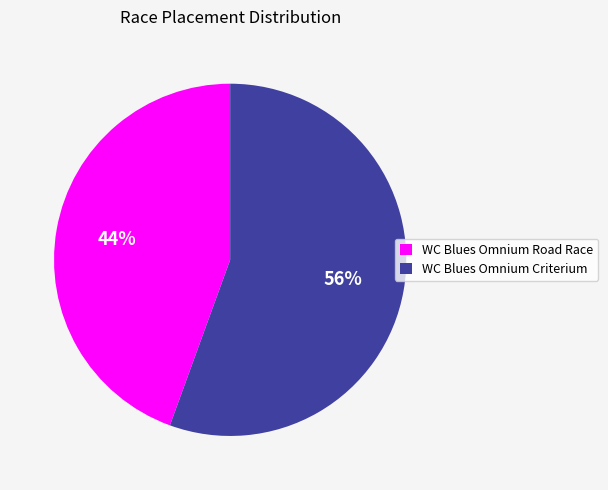

Count the number of slices in the pie.

2